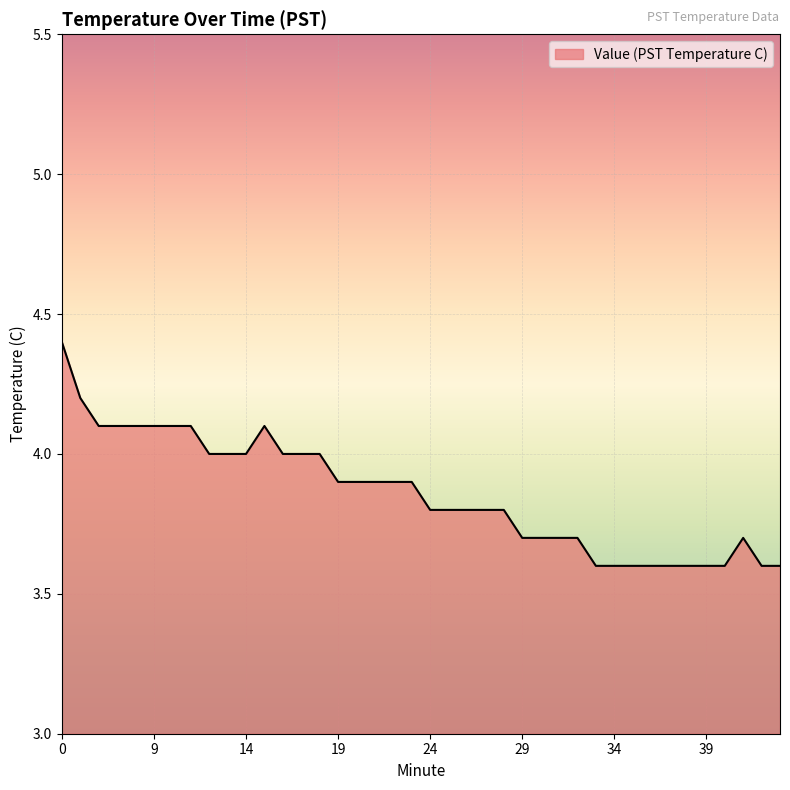

What is the greatest value displayed?

4.4